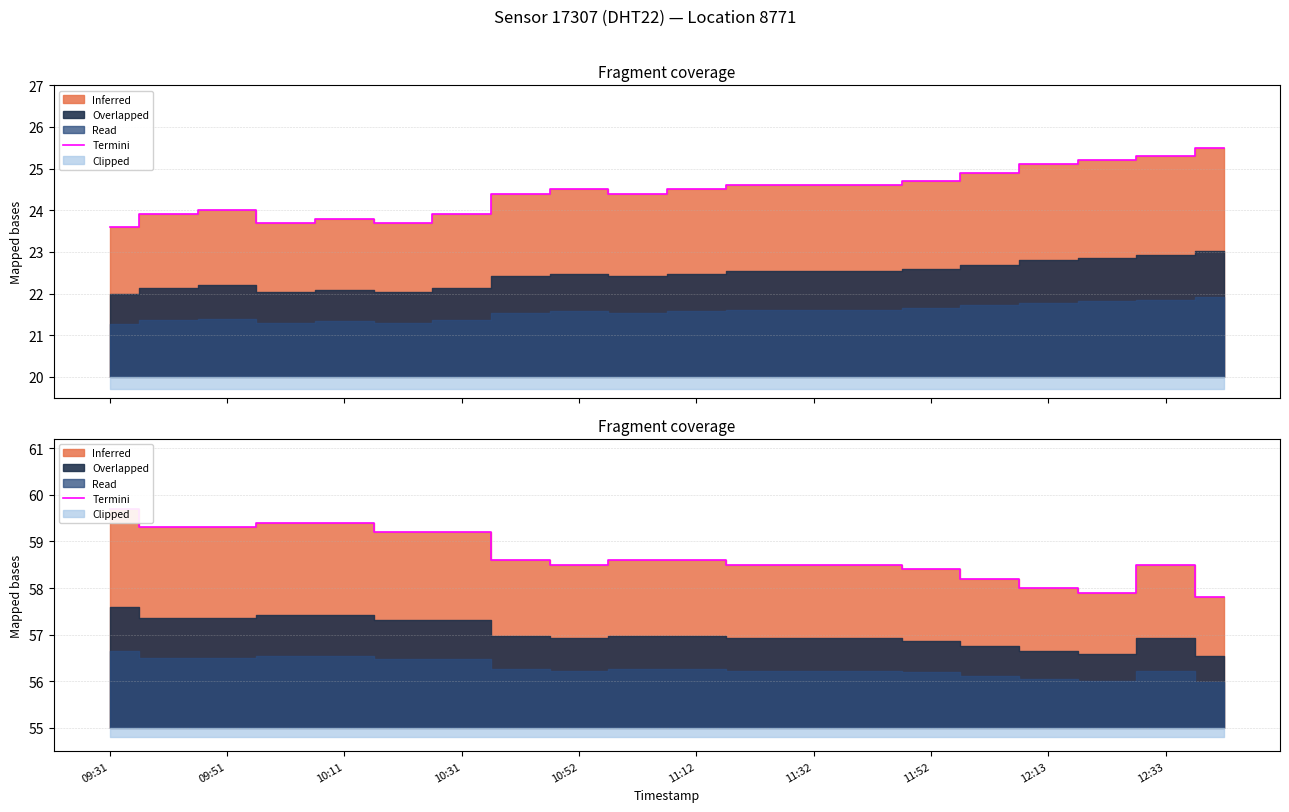

How many points are higher than both their immediate neighbors (excluding endpoints)?

1